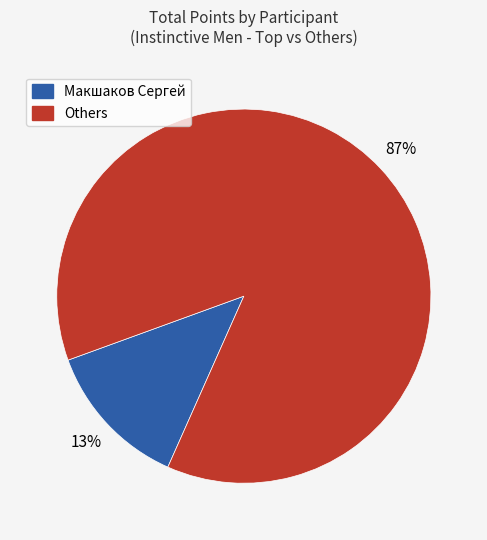

To the nearest percent, what is the difference between the largest and smallest slice percentages?

74%